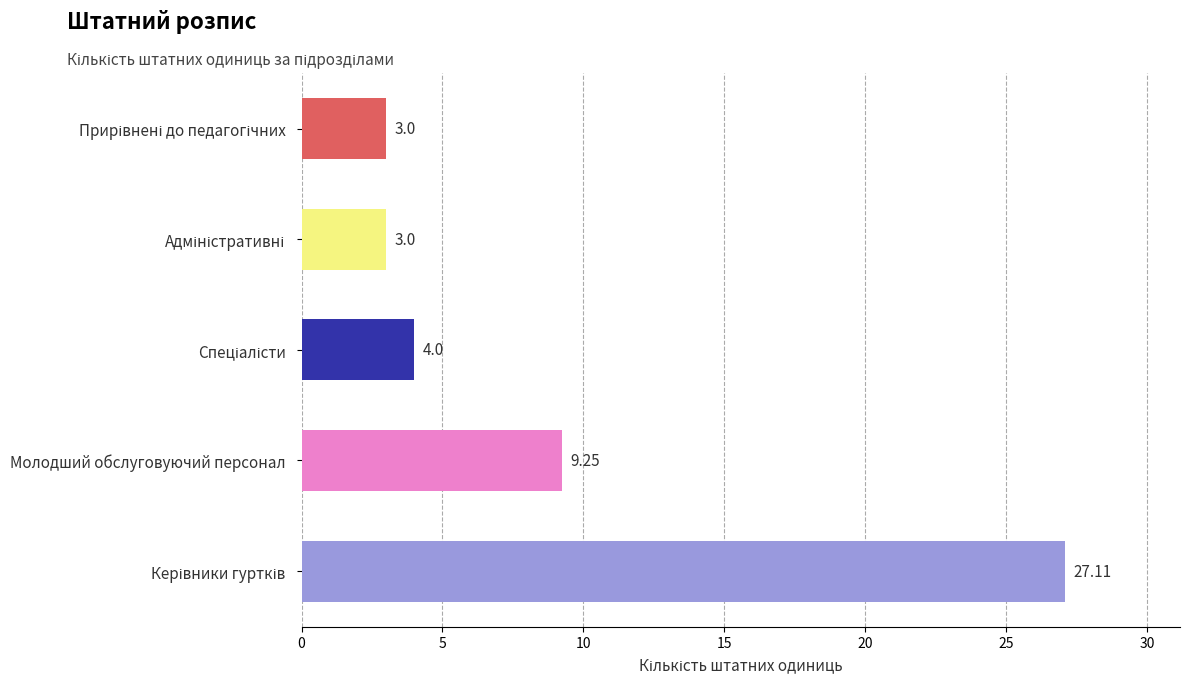

How many bars are there in total?

5